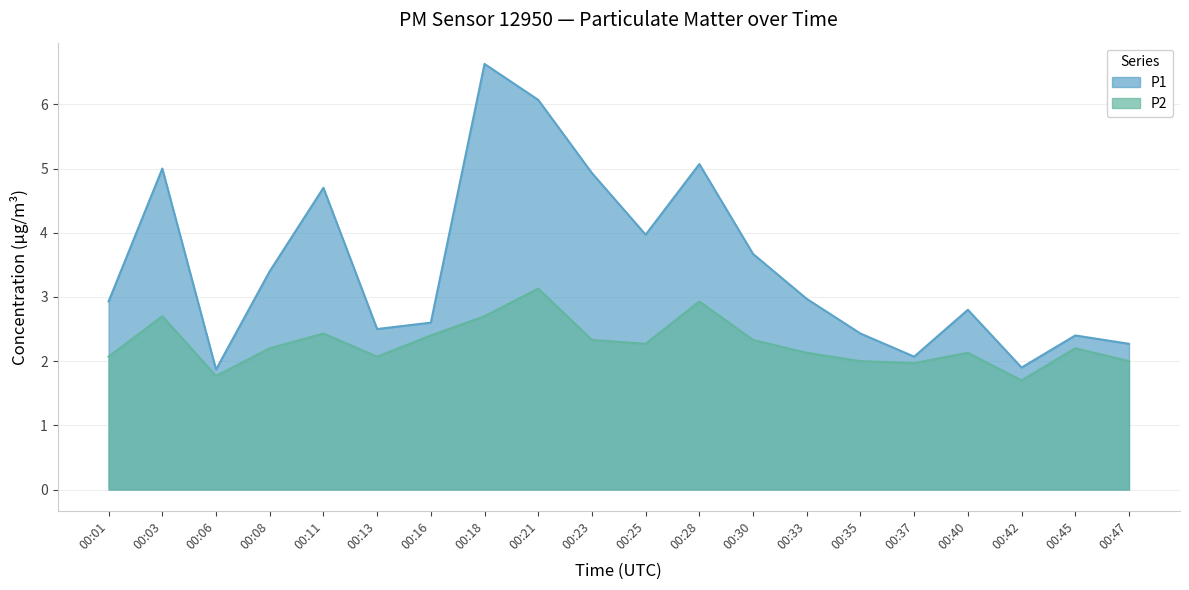

Rank the series by their average value, from lowest to highest.

P2, P1